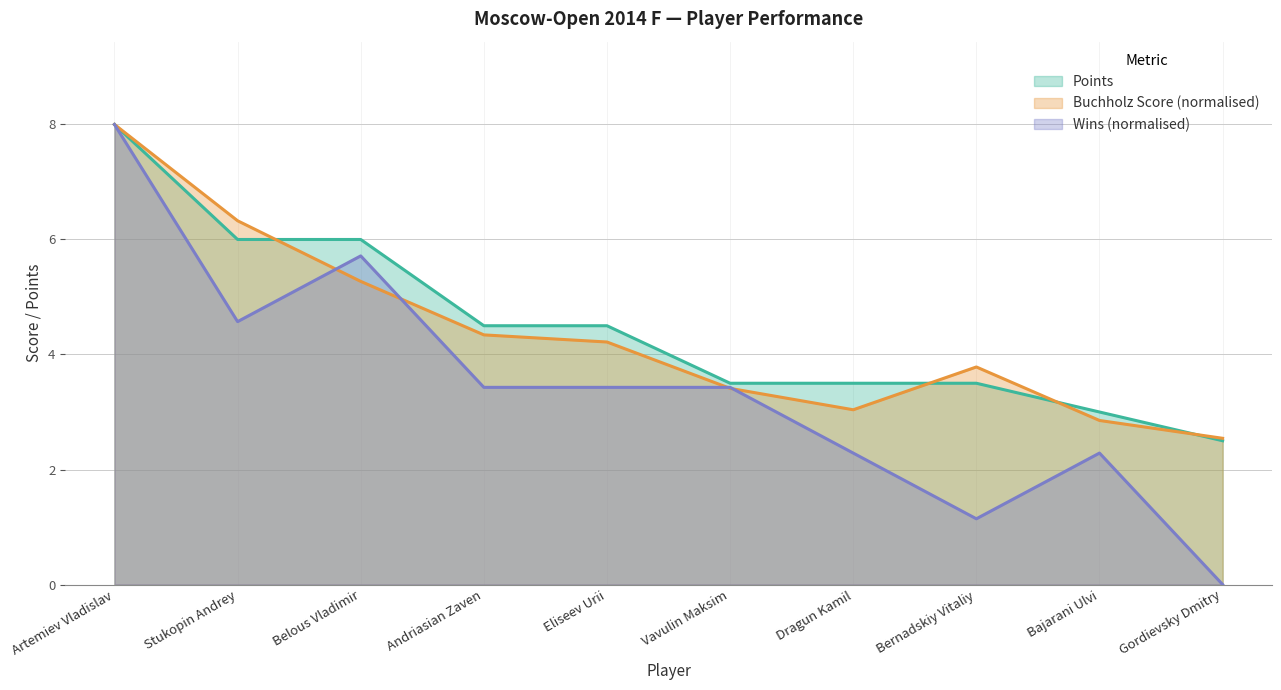

What is the average value of the Points series?

4.5